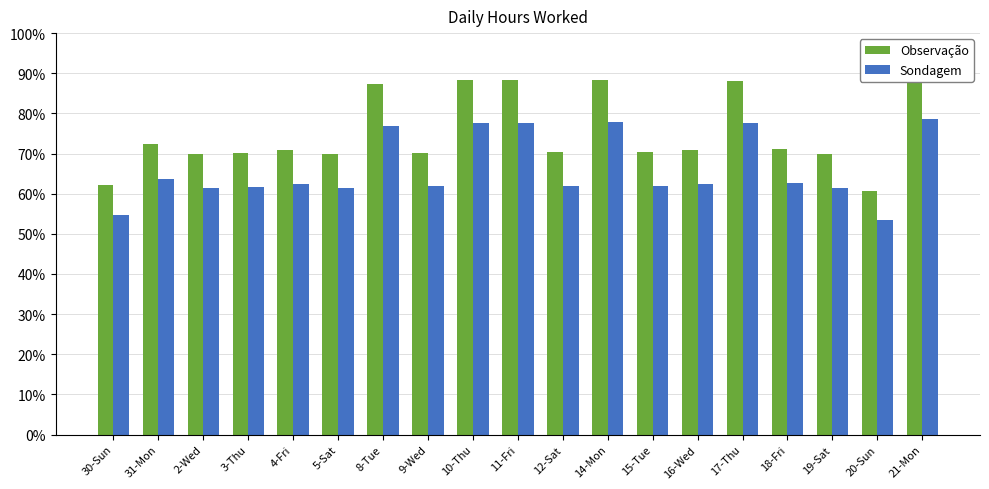

Reading right to left, list all the values displayed in this chart.

Observação: 21-Mon=0.9	20-Sun=0.6	19-Sat=0.7	18-Fri=0.7	17-Thu=0.9	16-Wed=0.7	15-Tue=0.7	14-Mon=0.9	12-Sat=0.7	11-Fri=0.9	10-Thu=0.9	9-Wed=0.7	8-Tue=0.9	5-Sat=0.7	4-Fri=0.7	3-Thu=0.7	2-Wed=0.7	31-Mon=0.7	30-Sun=0.6
Sondagem: 21-Mon=0.8	20-Sun=0.5	19-Sat=0.6	18-Fri=0.6	17-Thu=0.8	16-Wed=0.6	15-Tue=0.6	14-Mon=0.8	12-Sat=0.6	11-Fri=0.8	10-Thu=0.8	9-Wed=0.6	8-Tue=0.8	5-Sat=0.6	4-Fri=0.6	3-Thu=0.6	2-Wed=0.6	31-Mon=0.6	30-Sun=0.5